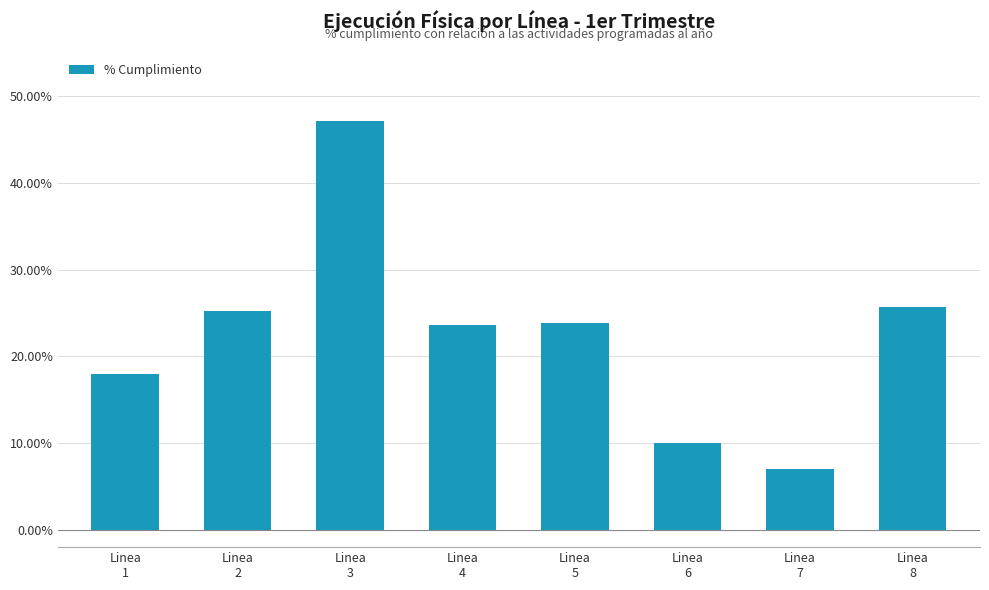

Rank the categories by value from highest to lowest.

Linea
3, Linea
8, Linea
2, Linea
5, Linea
4, Linea
1, Linea
6, Linea
7